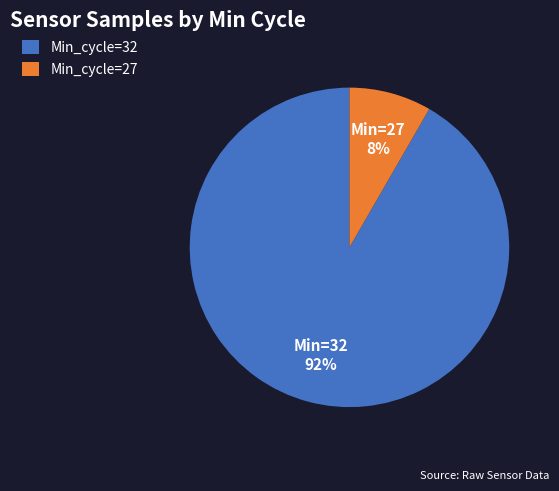

Is there any slice that represents more than half of the pie?

Yes